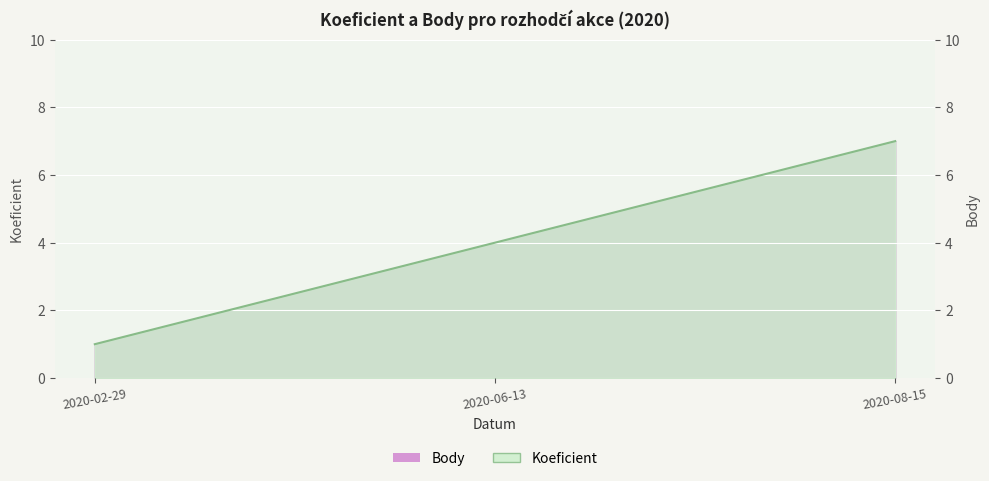

Reading left to right, what are all the values shown in this chart?

2020-02-29=1	2020-06-13=4	2020-08-15=7